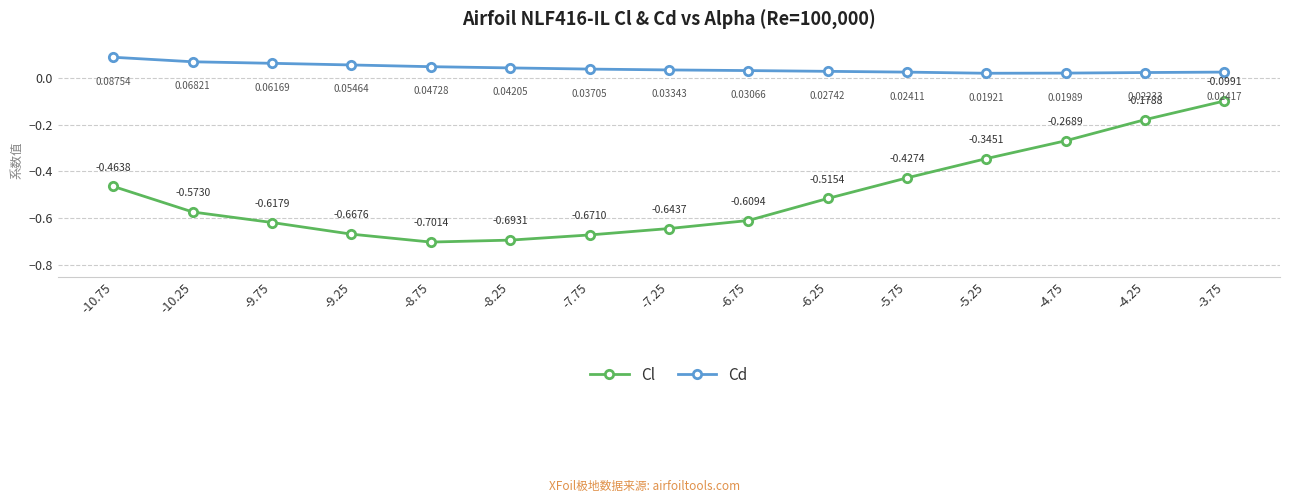

What is the label of the 8th point from the right?

-7.25